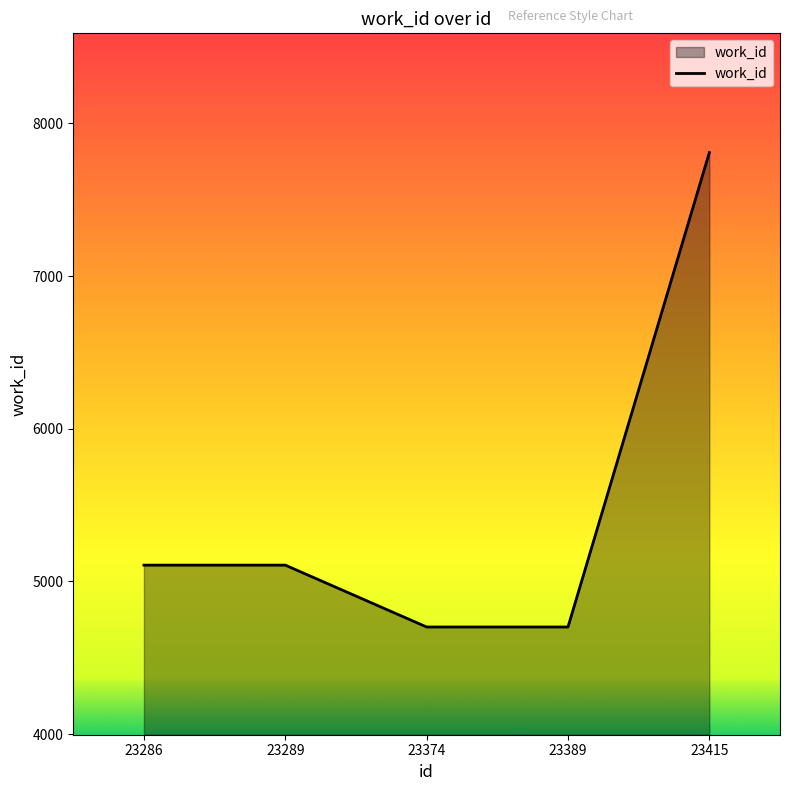

The chart shows a value of 5107 at 23286. True or false?

True